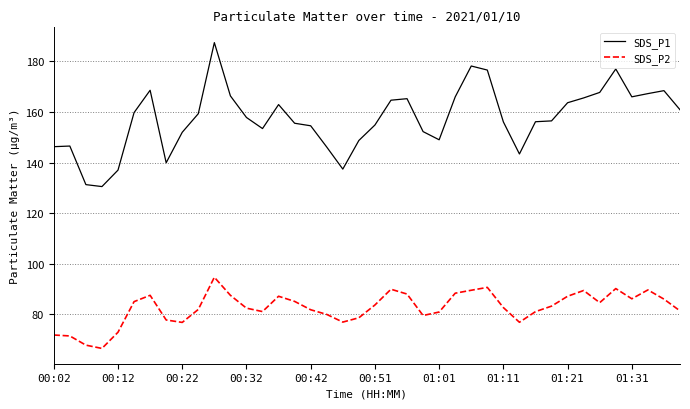

Rank the series by their maximum value, from highest to lowest.

SDS_P1, SDS_P2